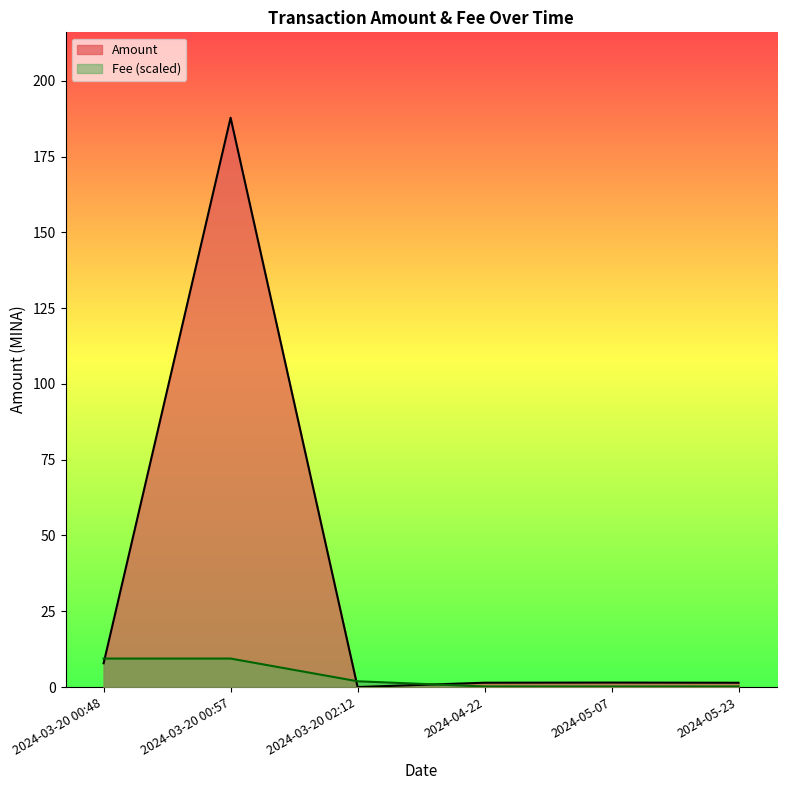

List the series in order of their peak value, highest first.

Amount, Fee (scaled)